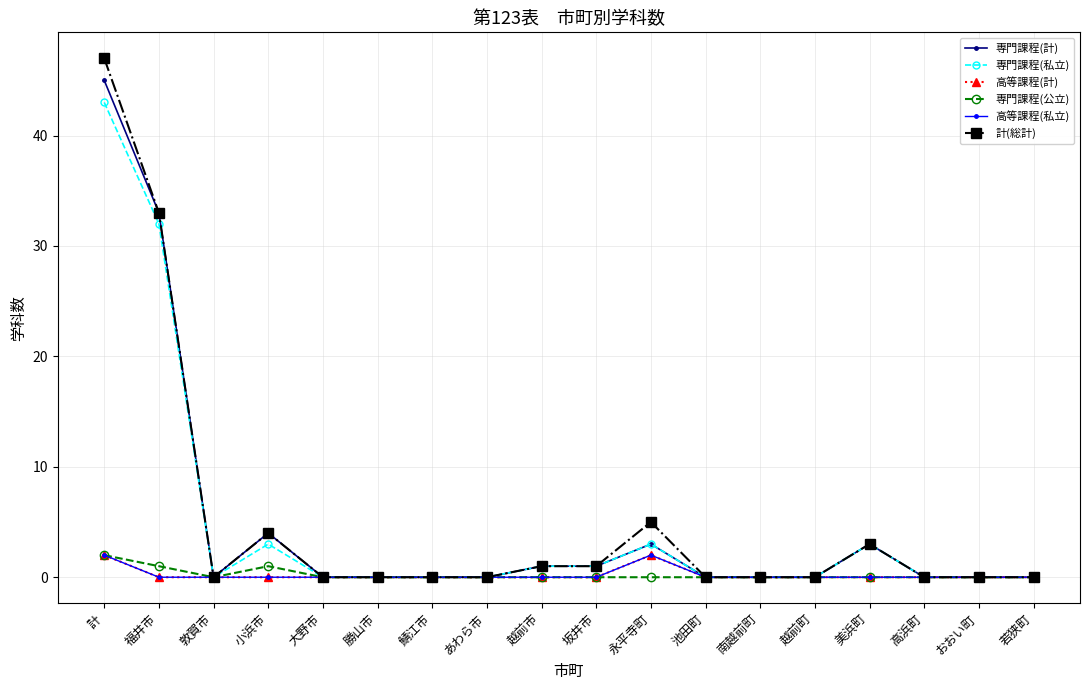

True or false: 高等課程(私立) and 専門課程(私立) intersect in this chart.

False